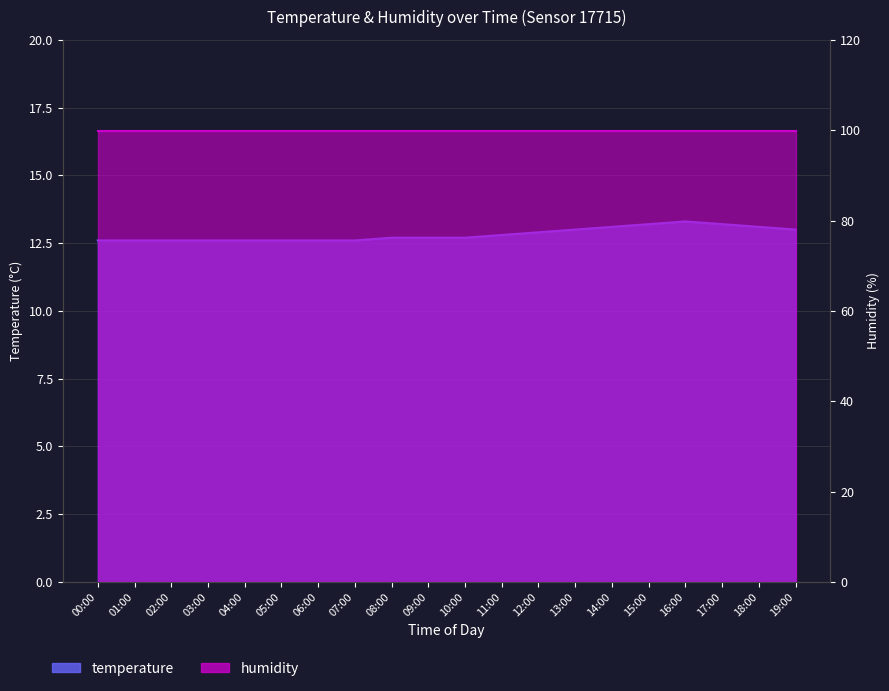

What is the greatest value displayed?

13.3